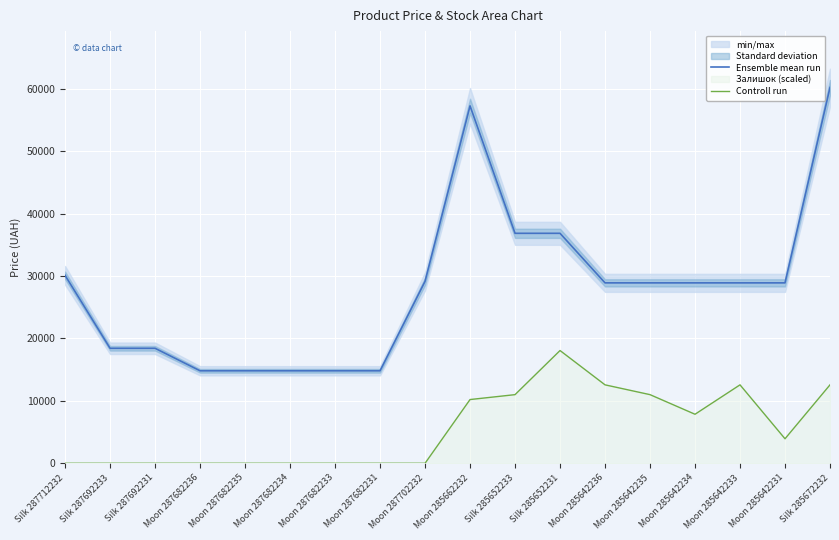

What is the approximate value of Ensemble mean run at Moon 285642233?

28901.7